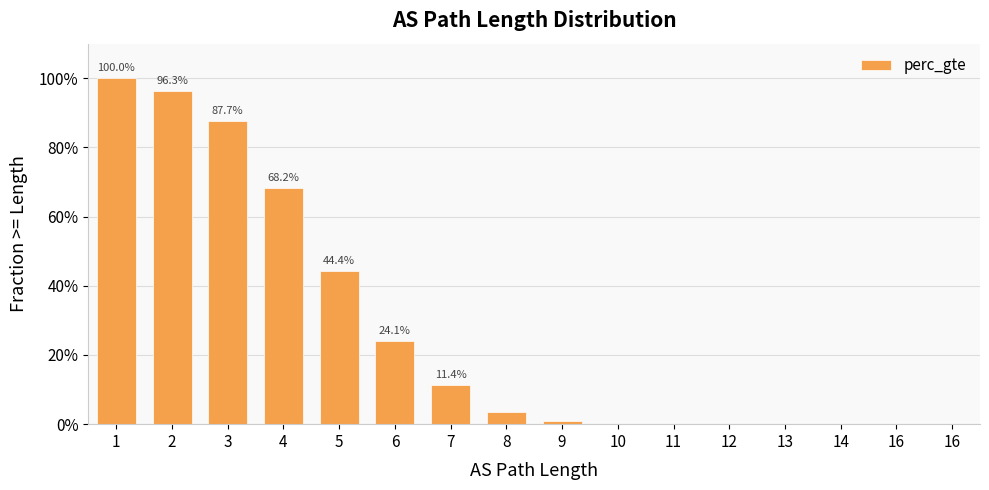

Reading right to left, extract all data points from this chart.

0.0	0.0	0.0	0.0	0.0	0.0	0.0	0.0	0.0	0.1	0.2	0.4	0.7	0.9	1.0	1.0